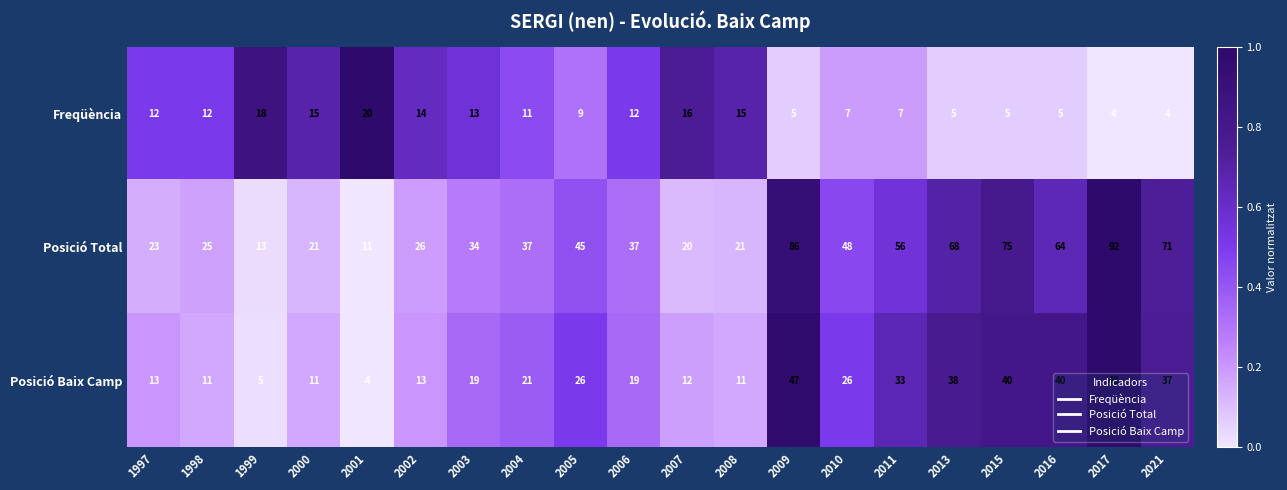

At how many categories does at least one series exceed 28?

12